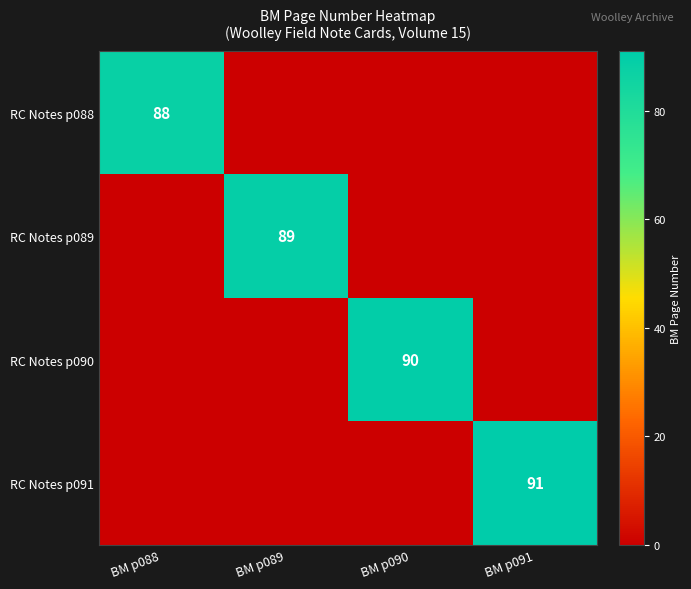

What is the difference between the highest and lowest values at BM p088?

88